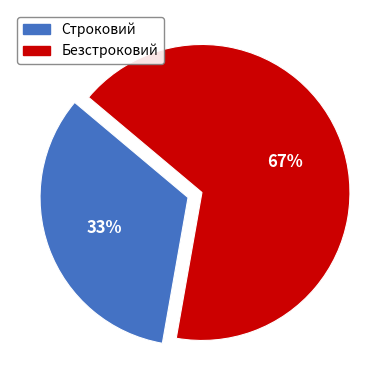

Which slice is the largest?

Безстроковий